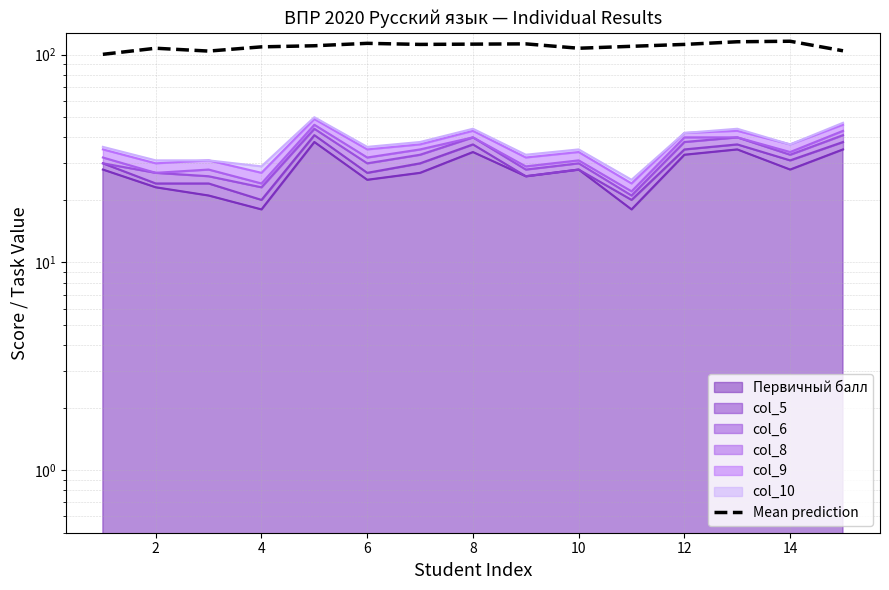

True or false: the data has more than 1 interior local peaks.

True